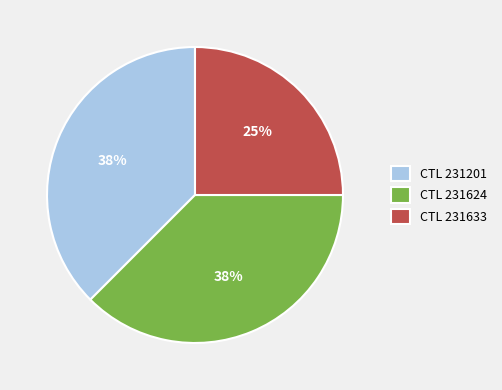

Is it true that CTL 231201 is 38% of the pie?

True